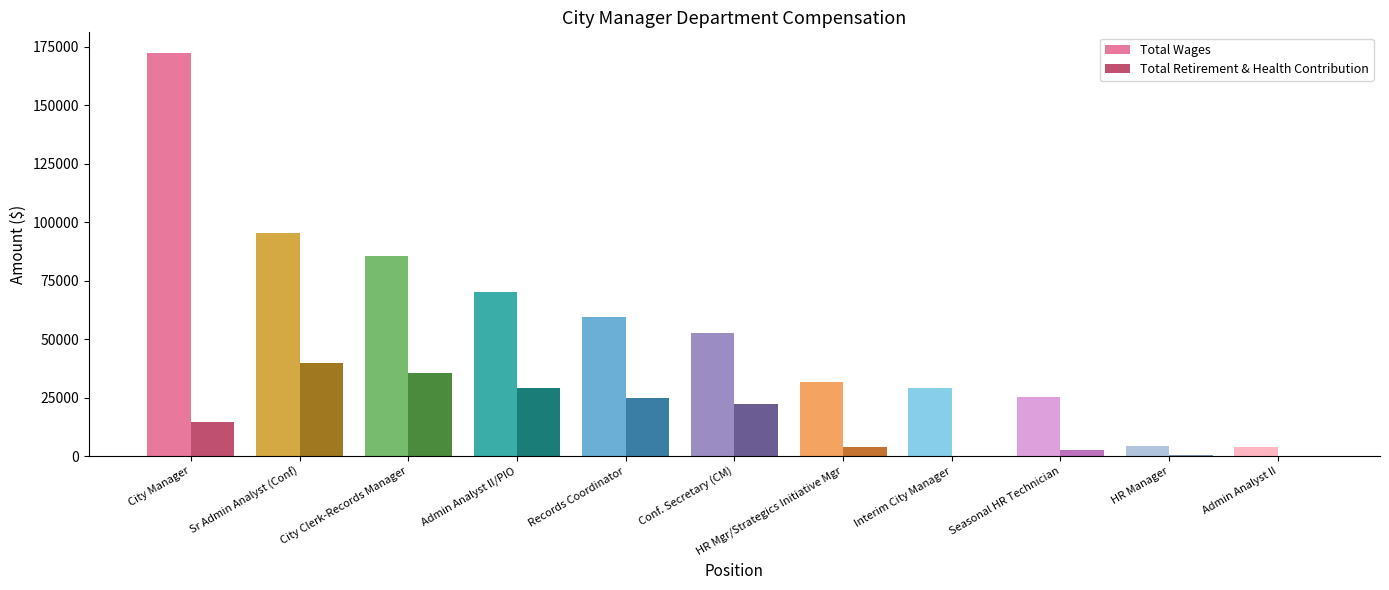

Reading left to right, list all the values displayed in this chart.

Total Wages: 172508	95292	85394	69969	59286	52855	31612	29168	25454	4283	4023
Total Retirement & Health Contribution: 14616	40004	35592	29276	24758	22226	3904	0	2514	632	0